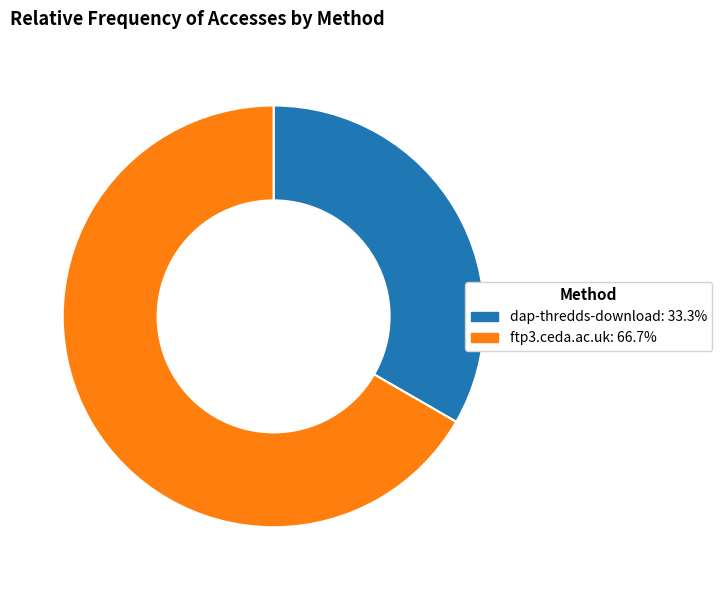

Does any single category account for the majority?

Yes